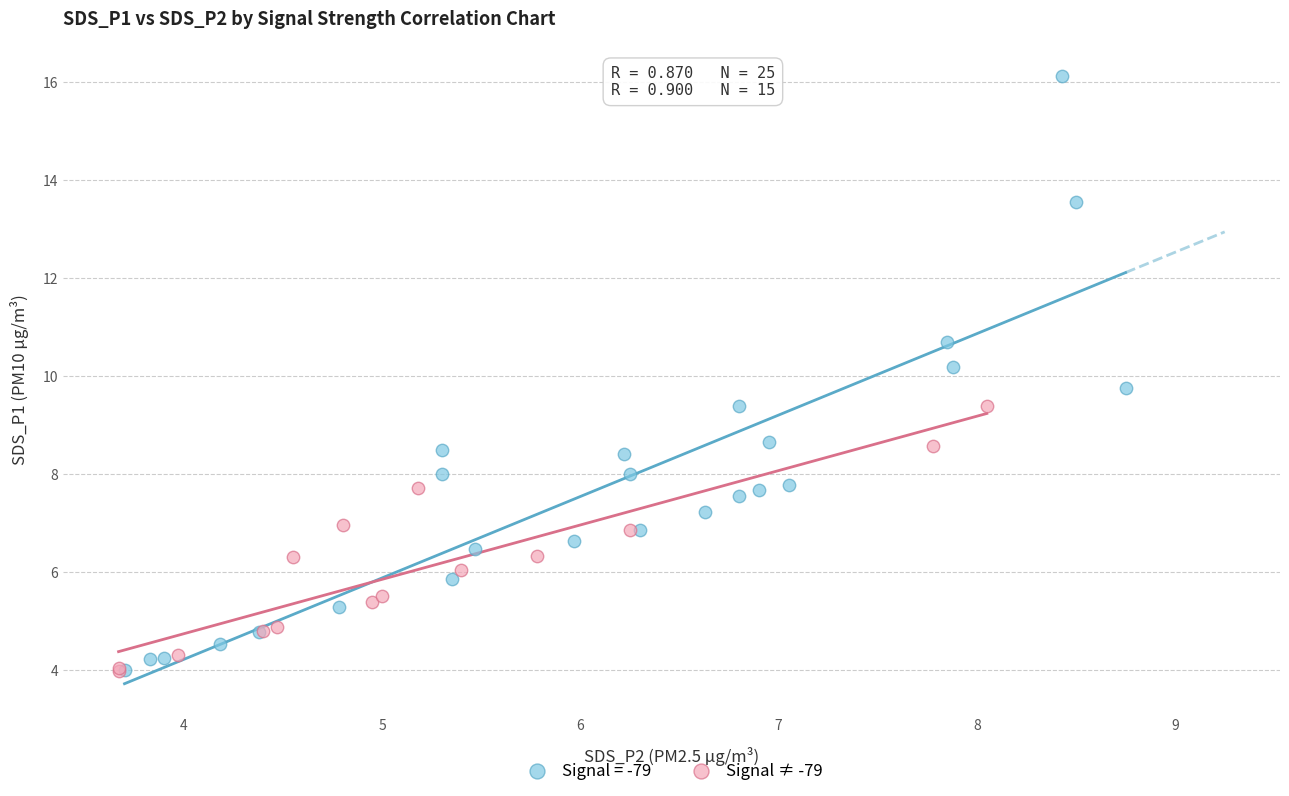

Which series reaches the maximum Y coordinate?

Signal = -79